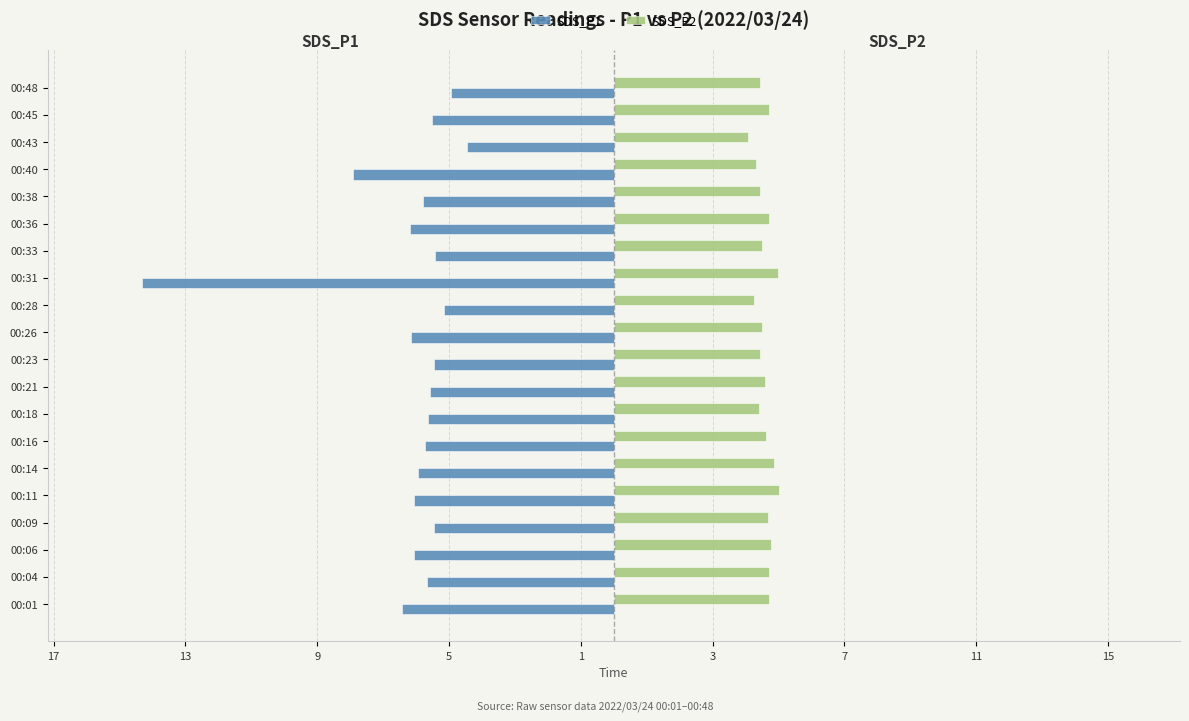

What are all the series names shown in the legend?

SDS_P1, SDS_P2